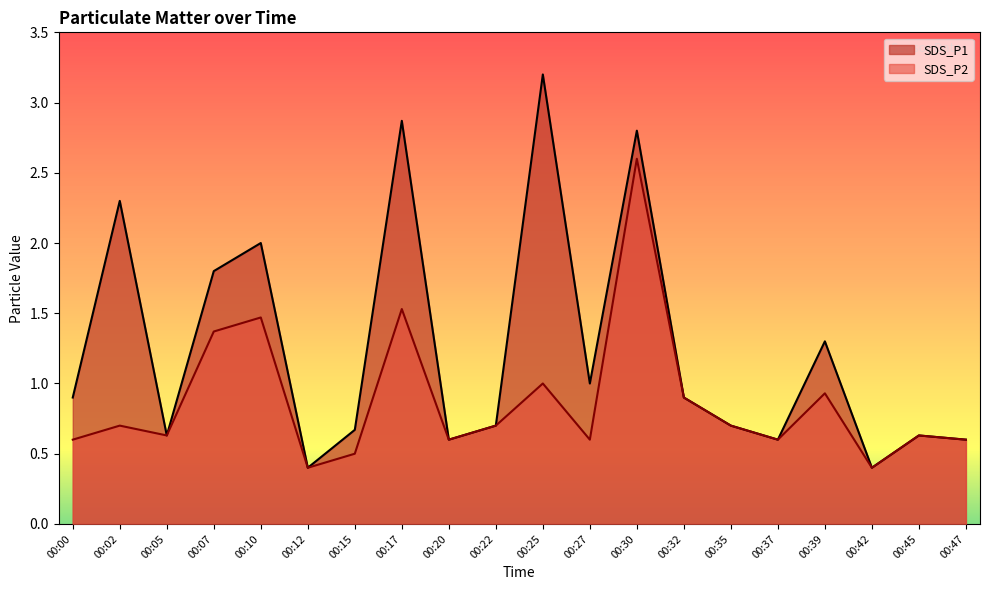

Where is SDS_P1 nearest to the value 1?

00:27